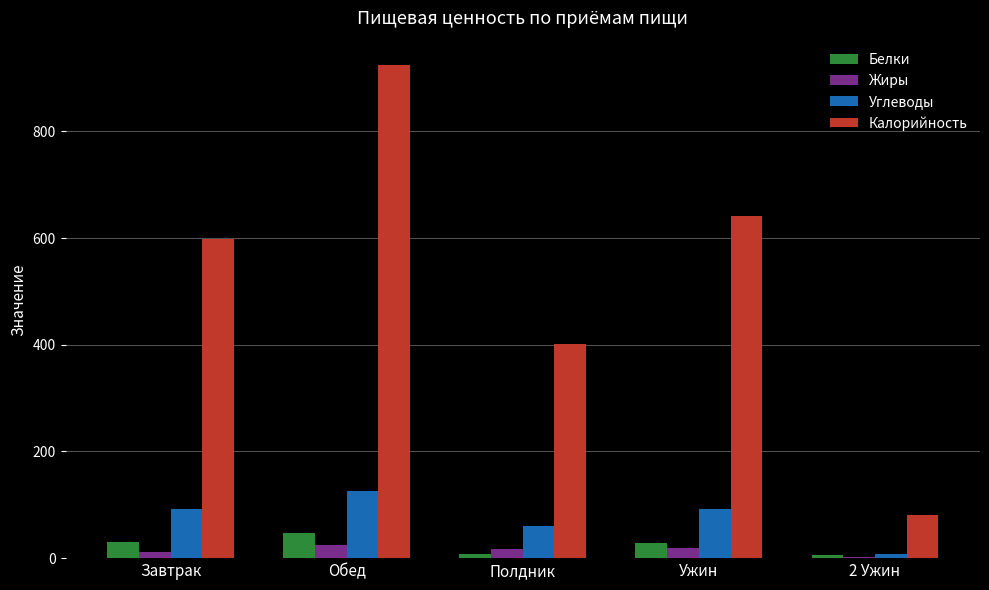

What is the sum of all Белки values?

118.1